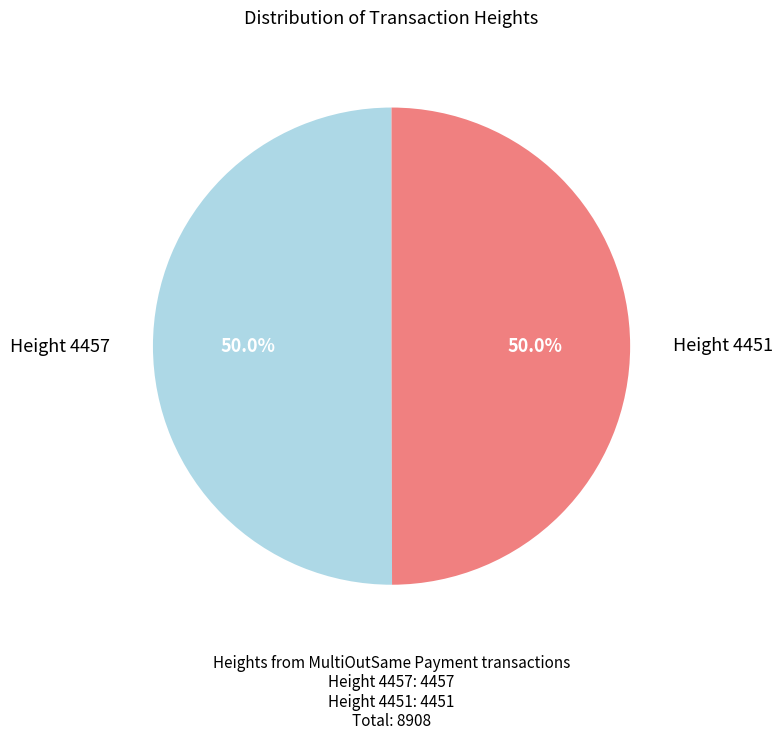

How many slices are in this pie chart?

2